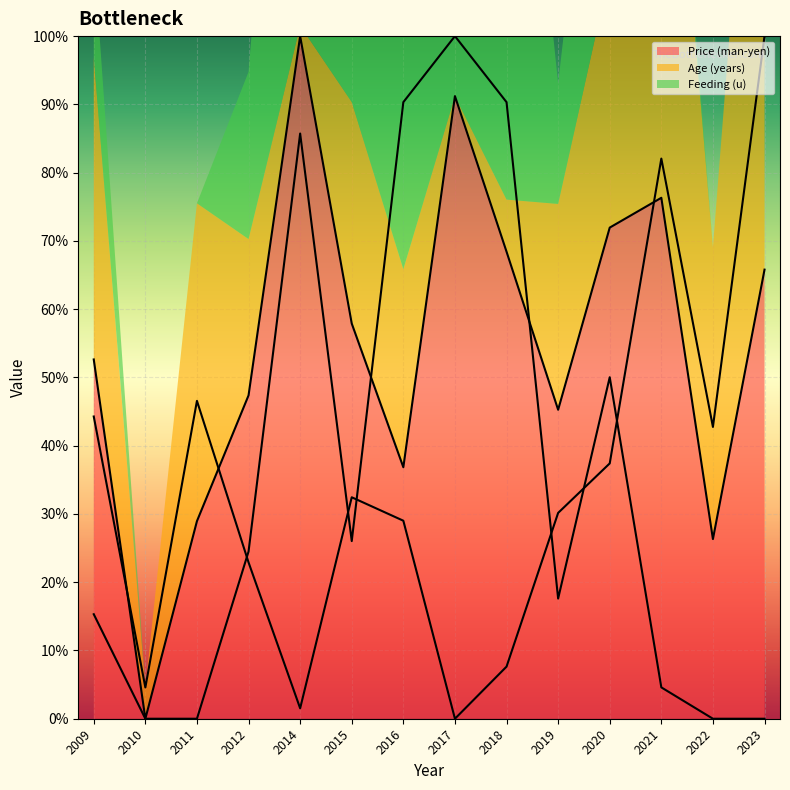

Which has a higher value, 2018 or 2016?

2018